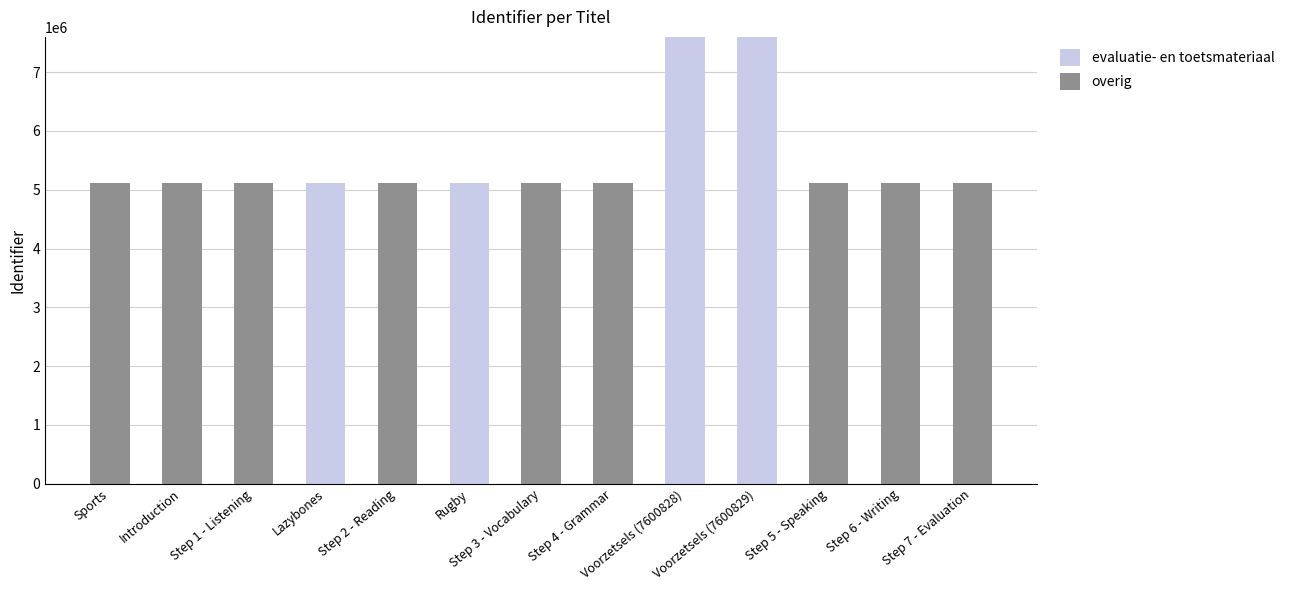

Are the bars grouped side by side (vs. stacked)?

No